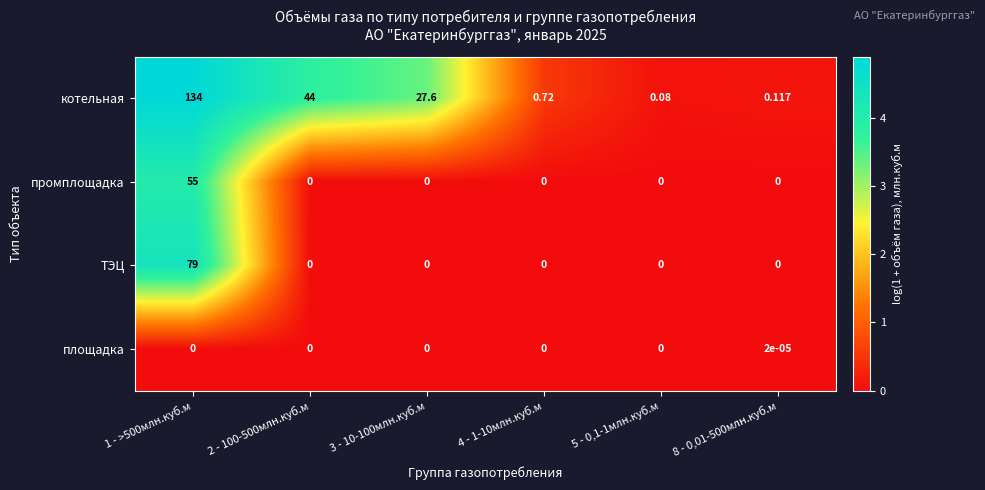

Rank the series by their maximum value, from lowest to highest.

площадка, промплощадка, ТЭЦ, котельная